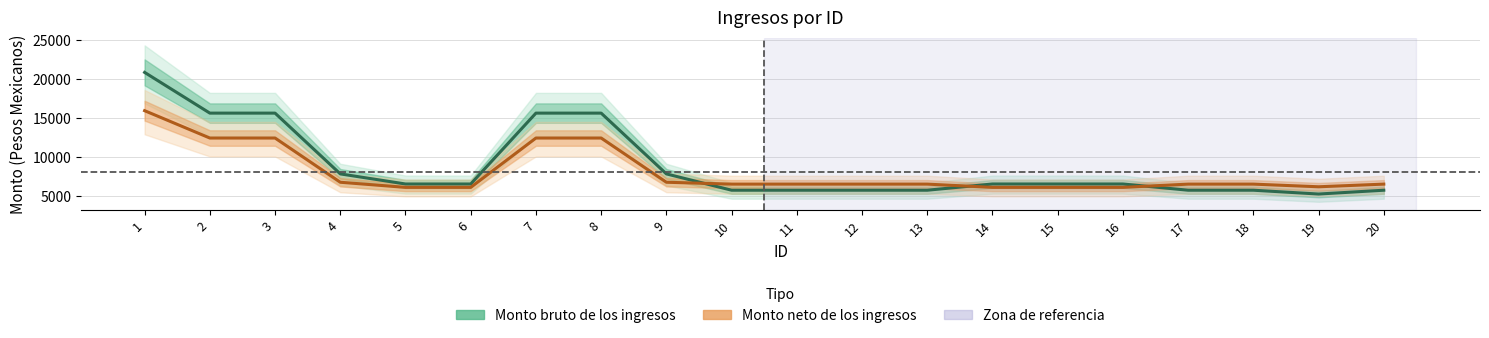

How many interior local valleys does the Monto bruto de los ingresos series have?

1